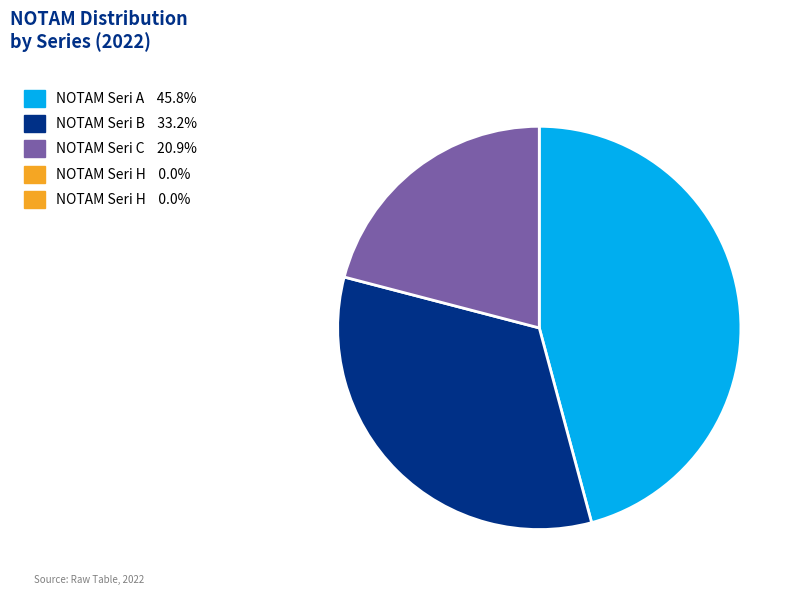

Does any single category account for the majority?

No